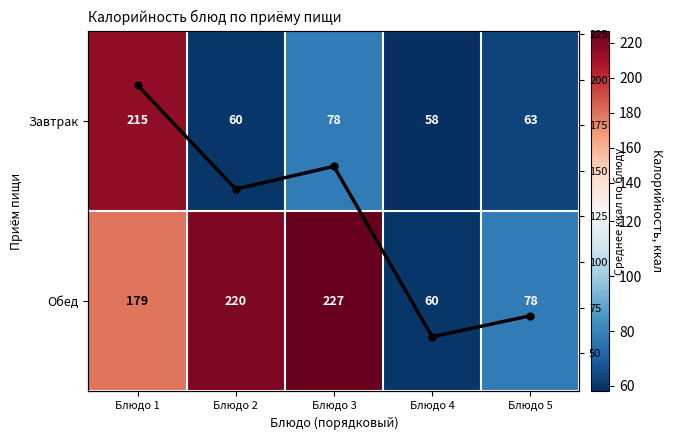

Which category has the lowest value in the Обед series?

Блюдо 4